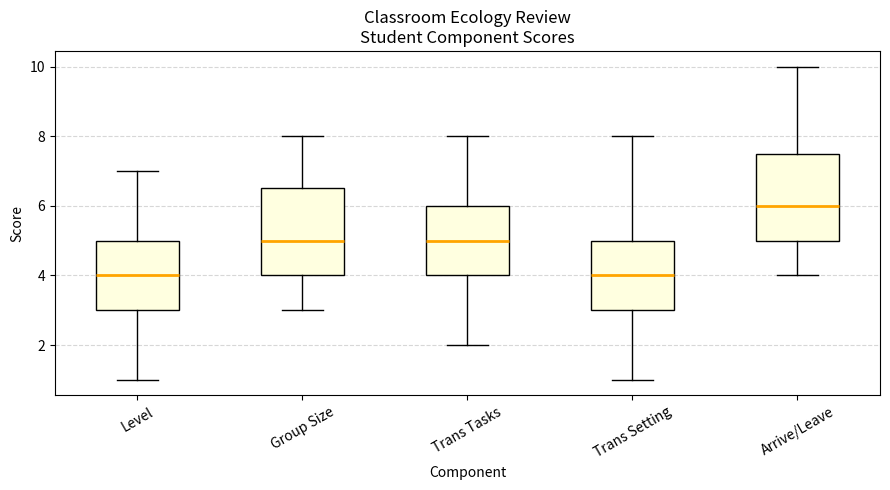

Reading left to right, transcribe this box plot: for each box, give where its median line is, the range the box spans, and where its two whiskers end, as read against the y-axis. The values are not printed on the chart, so give them approximately, as read against the axis.

Level: median 4.0, box 3.0 to 5.0, whiskers 1.0 to 7.0
Group Size: median 5.0, box 4.0 to 6.6, whiskers 3.0 to 8.0
Trans Tasks: median 5.0, box 4.0 to 6.0, whiskers 2.0 to 8.0
Trans Setting: median 4.0, box 3.0 to 5.0, whiskers 1.0 to 8.0
Arrive/Leave: median 6.0, box 5.0 to 7.6, whiskers 4.0 to 10.0